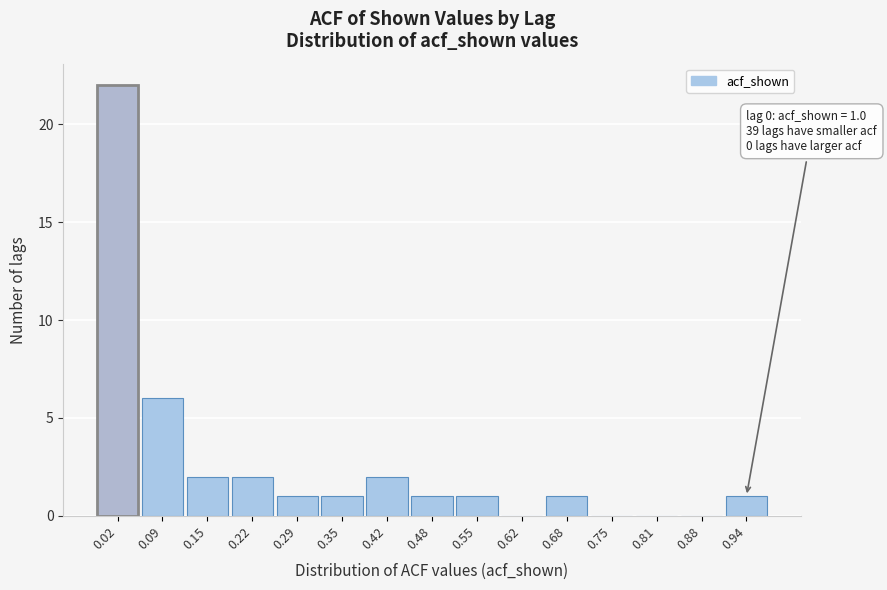

Reading left to right, list all the values displayed in this chart.

0.02=22	0.09=6	0.15=2	0.22=2	0.29=1	0.35=1	0.42=2	0.48=1	0.55=1	0.62=0	0.68=1	0.75=0	0.81=0	0.88=0	0.94=1